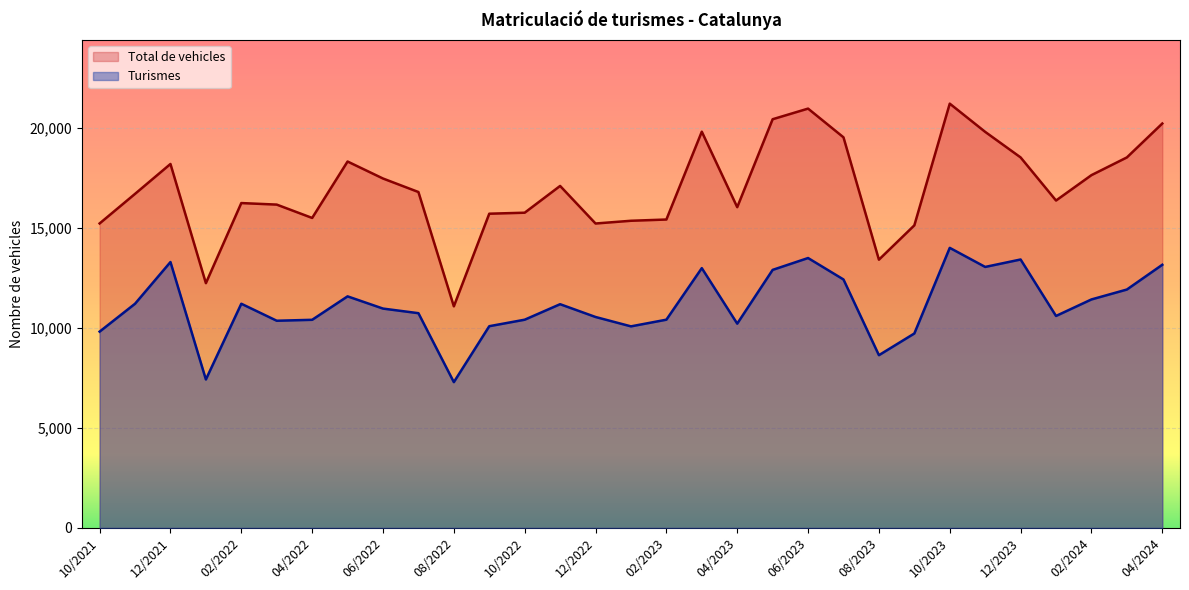

True or false: Turismes and Total de vehicles intersect in this chart.

False